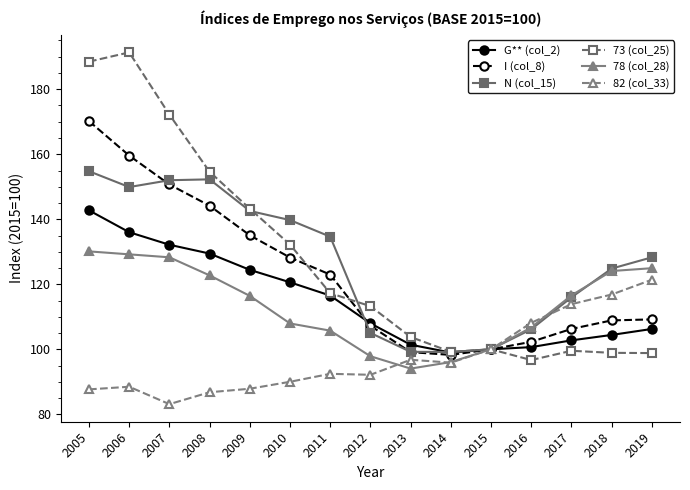

What is the value of the 73 (col_25) point at the 7th from the left?

117.3